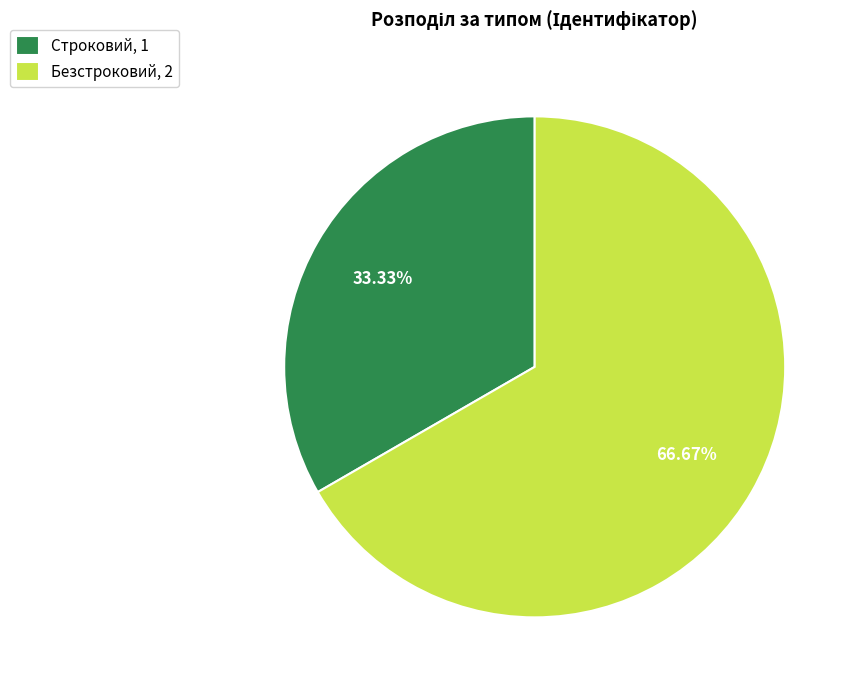

To the nearest percent, what percentage of the pie is Безстроковий?

67%